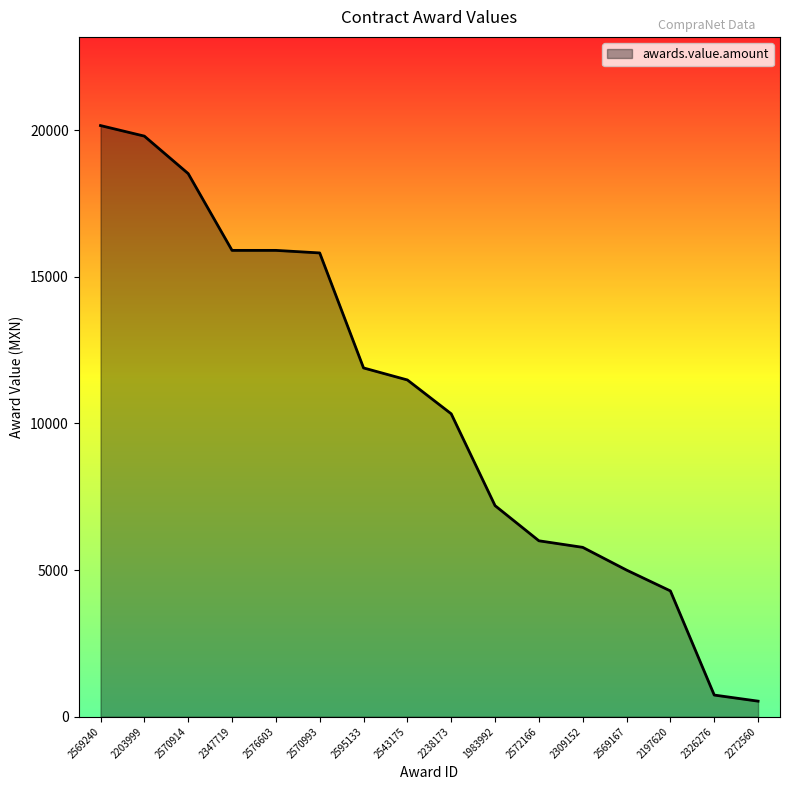

What is the approximate value at 2569240?

20160.0